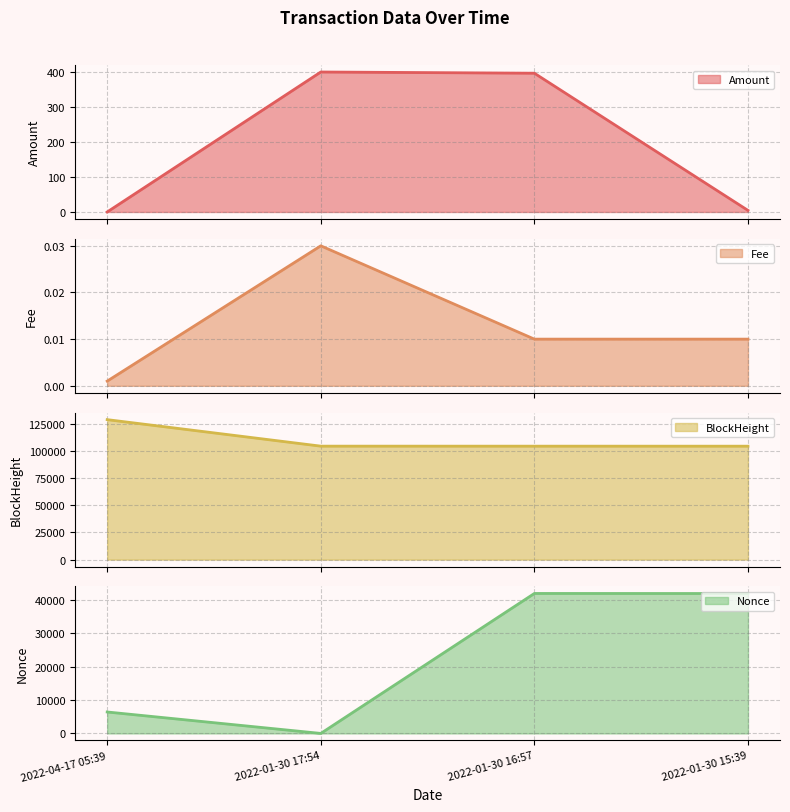

How many lines are shown in the chart?

4